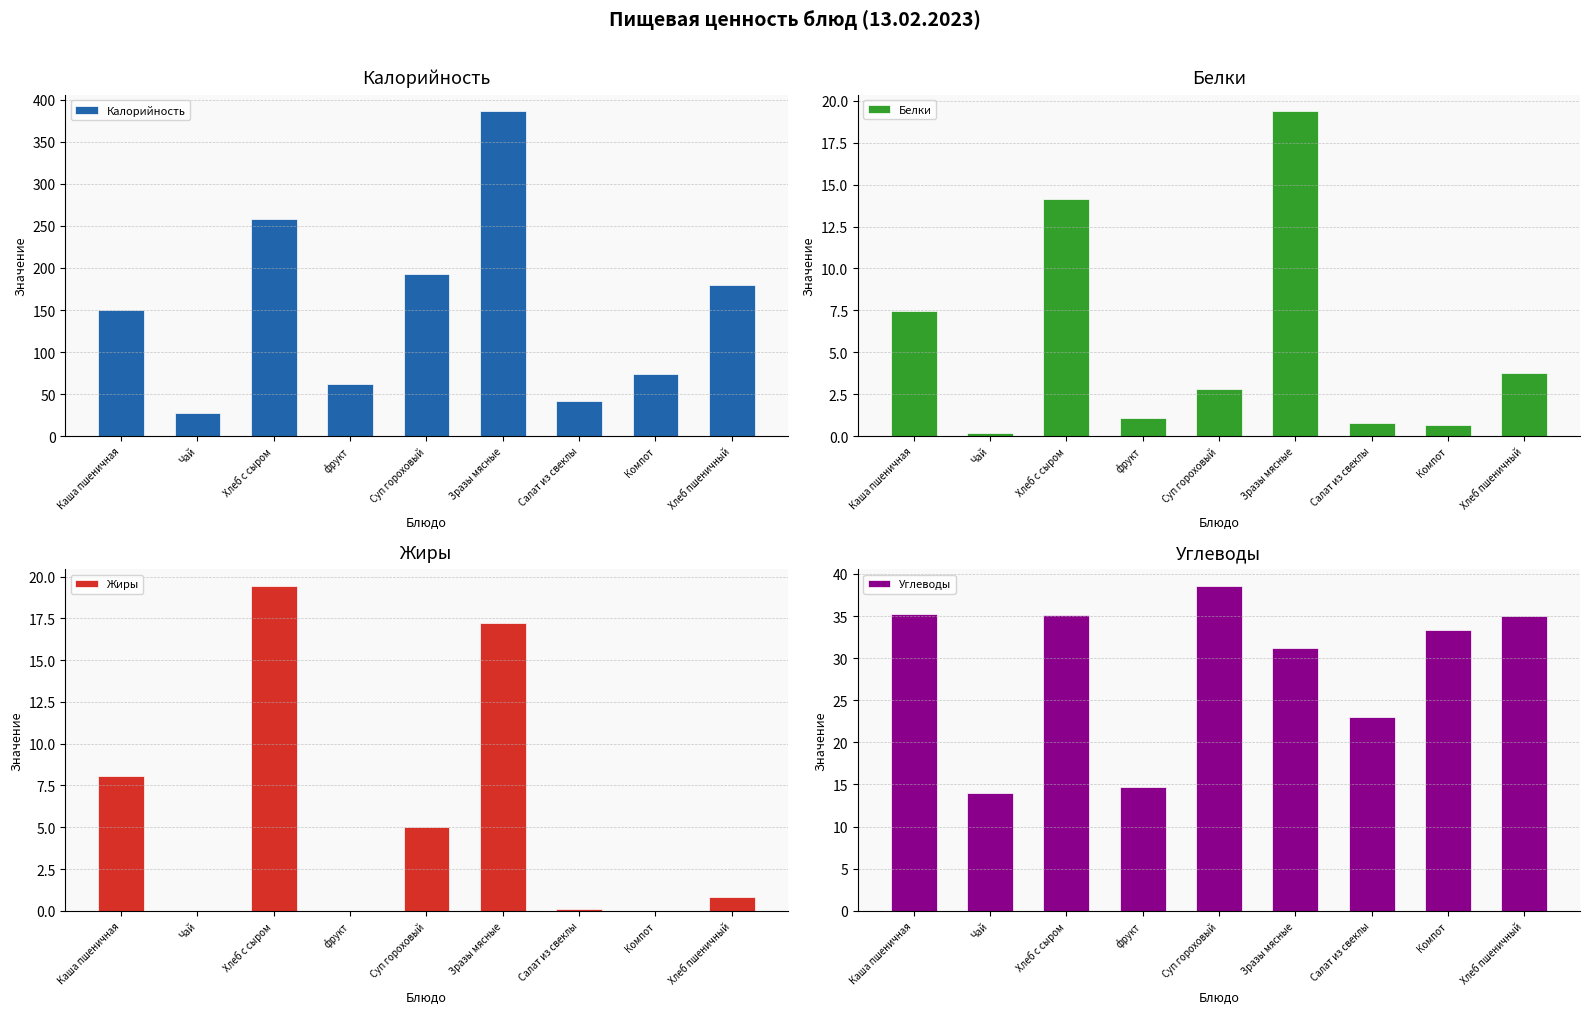

At how many categories does at least one series exceed 18?

9